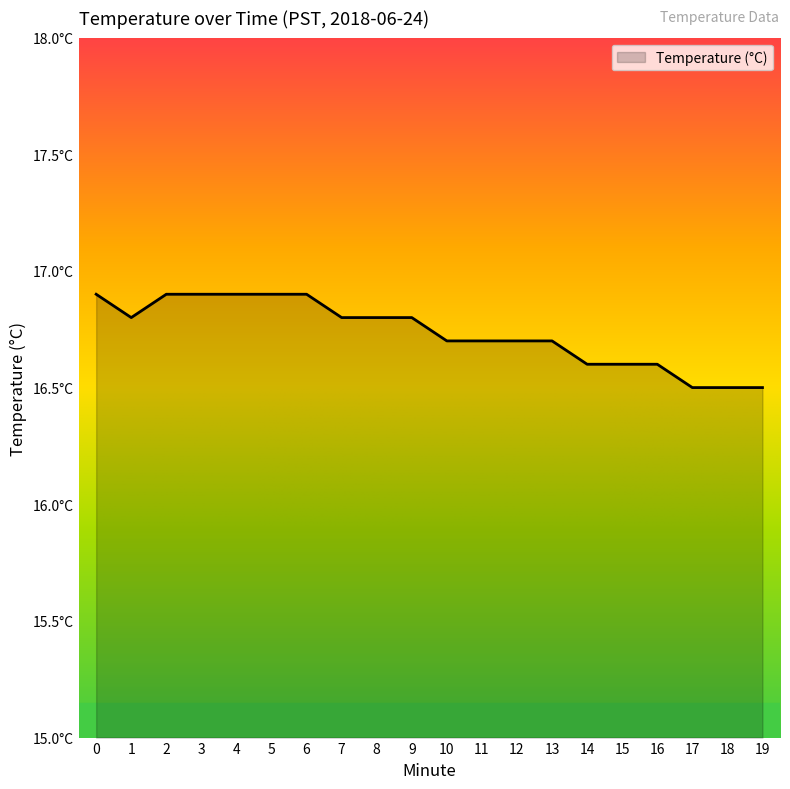

Reading left to right, transcribe all the data shown in this chart.

16.9	16.8	16.9	16.9	16.9	16.9	16.9	16.8	16.8	16.8	16.7	16.7	16.7	16.7	16.6	16.6	16.6	16.5	16.5	16.5